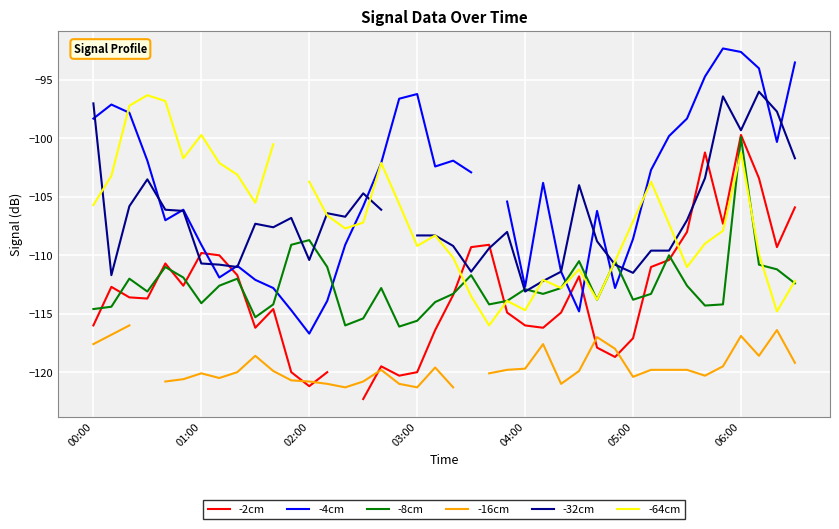

What is the maximum value for -8cm?

-99.9